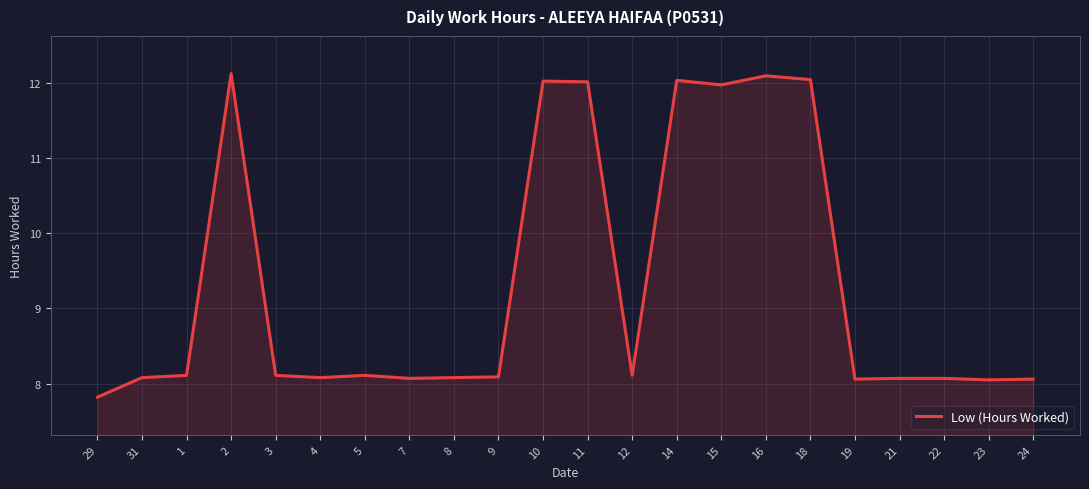

What is the ratio of the value at 21 to the value at 4?

1.0